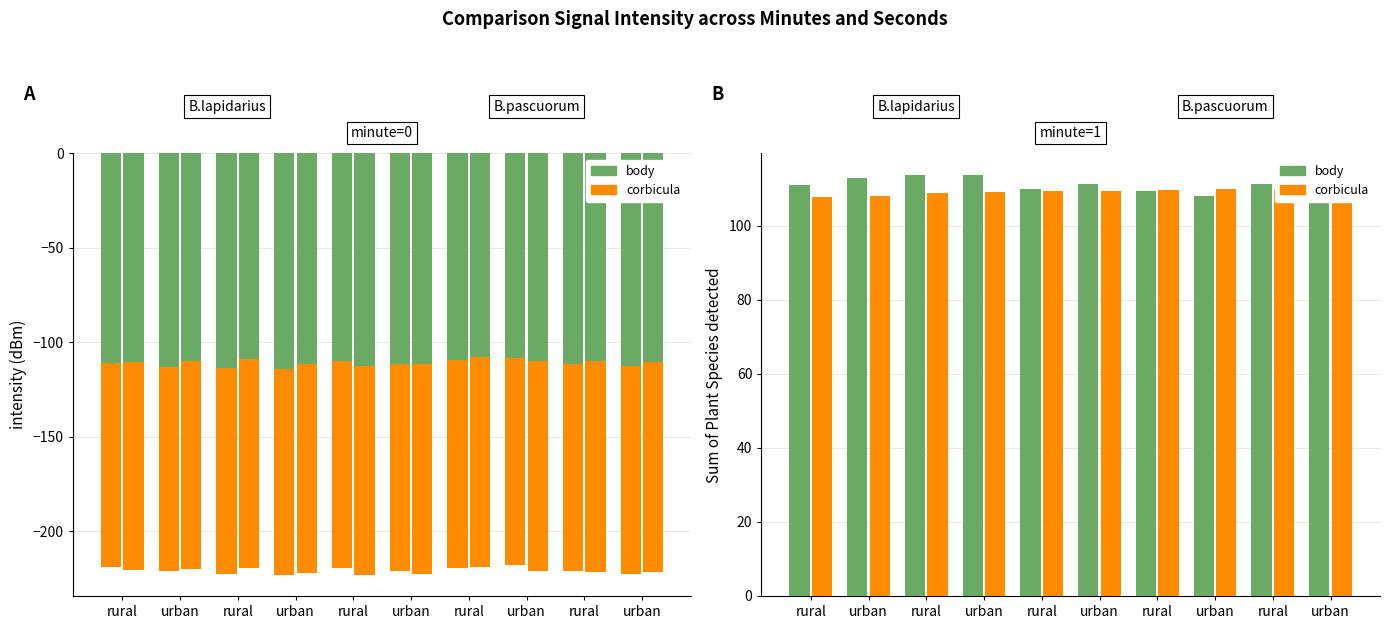

The value of corbicula at rural is 158.8. True or false?

False